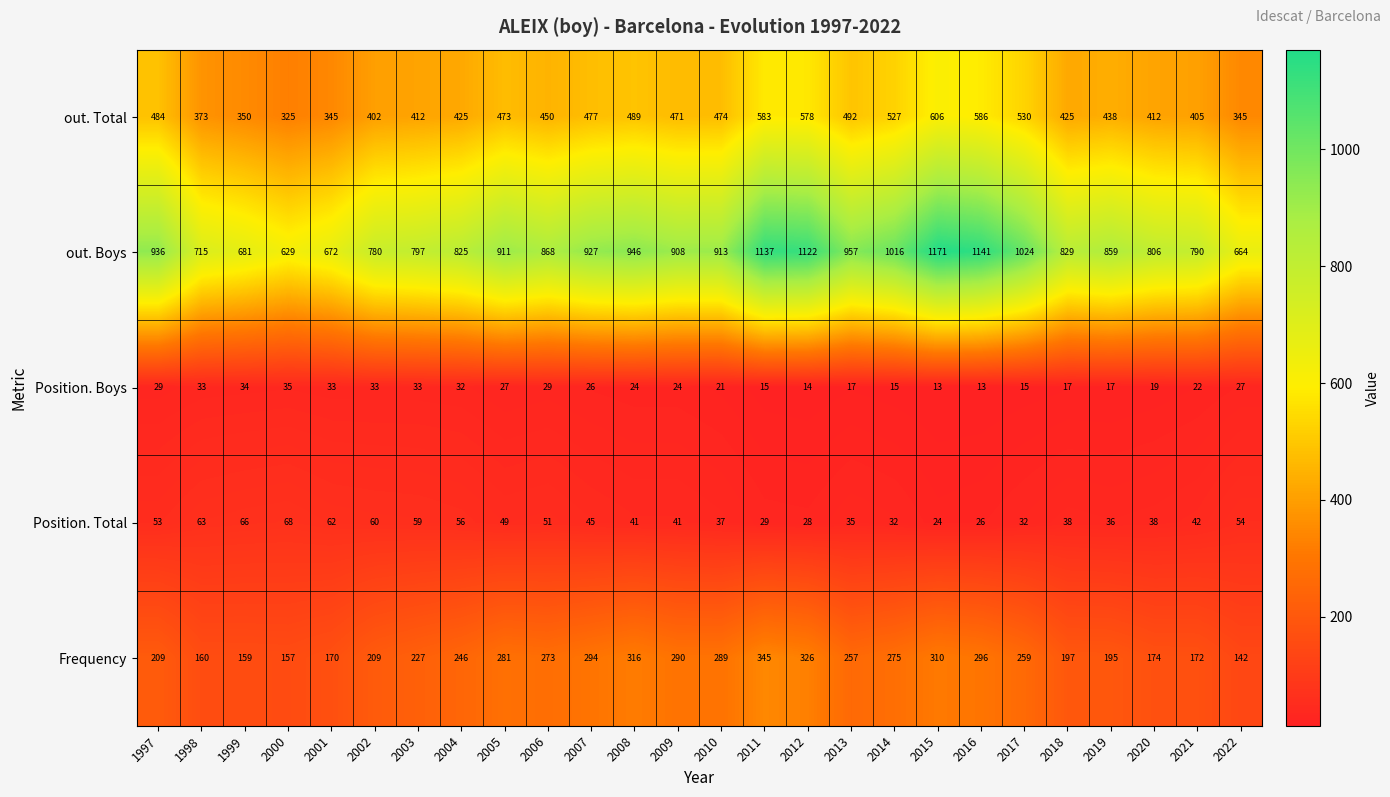

How many categories are shown in the chart?

26